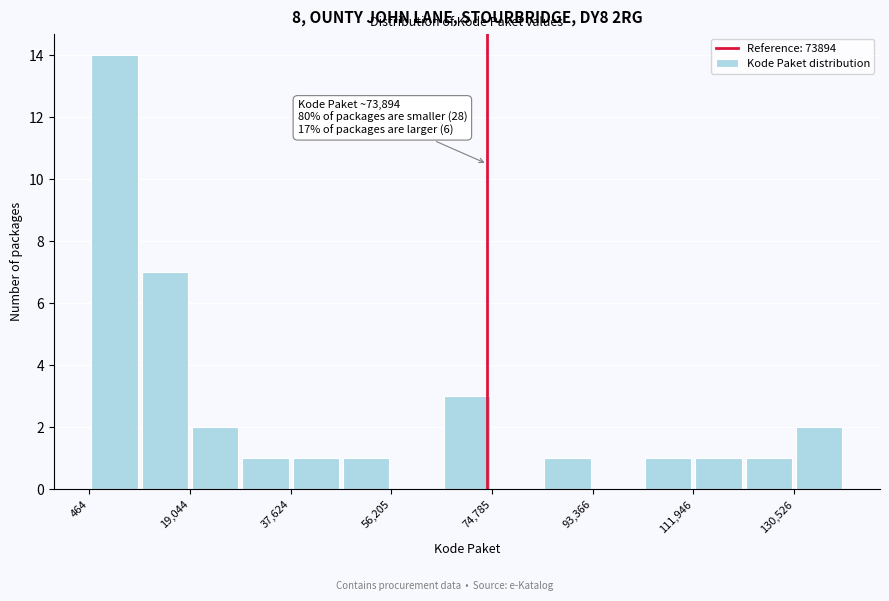

Over which range of the x-axis is the bar tallest?

0 to 10000